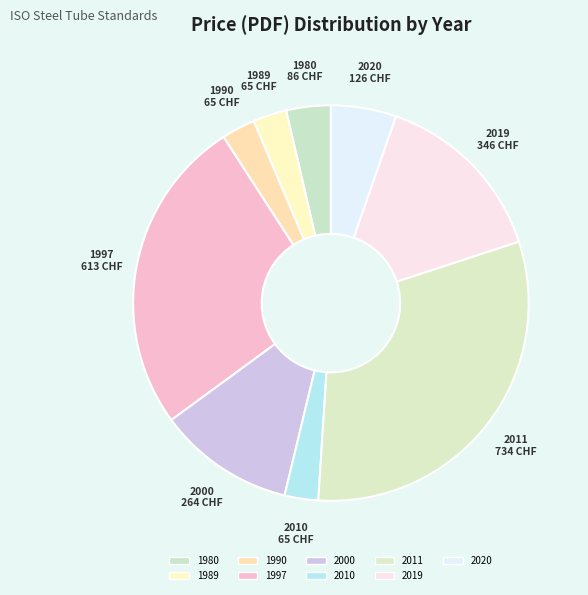

What is the largest slice in the pie chart?

2011